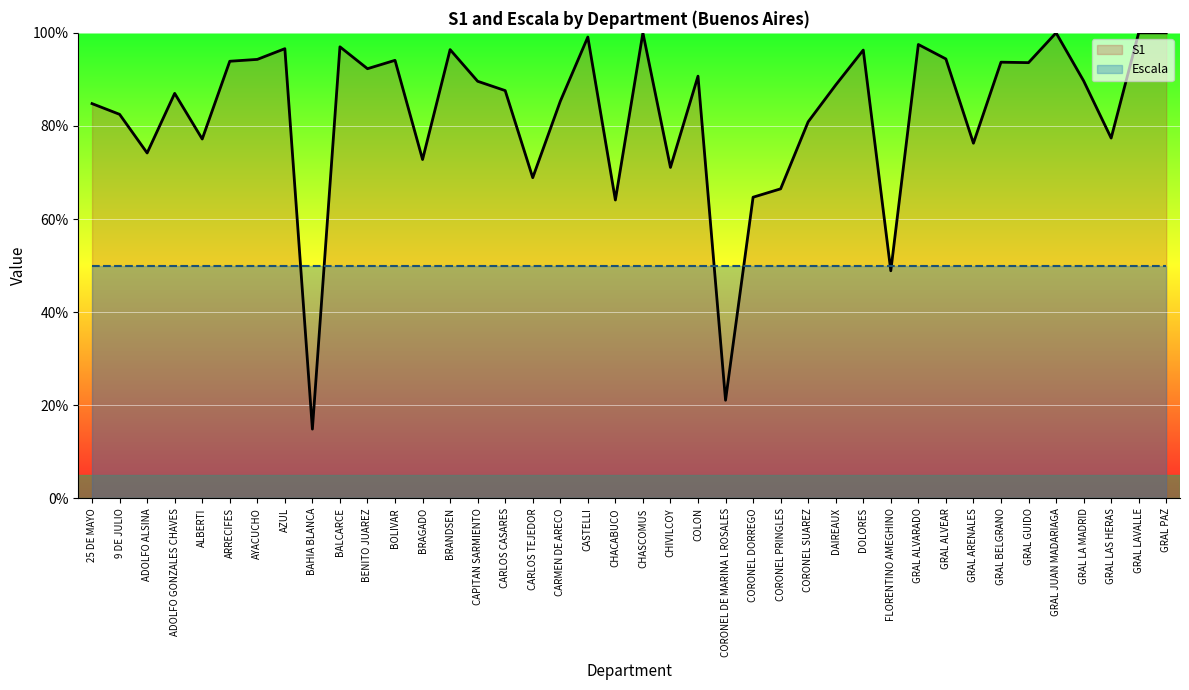

Which label corresponds to the smallest value in the chart?

BAHIA BLANCA